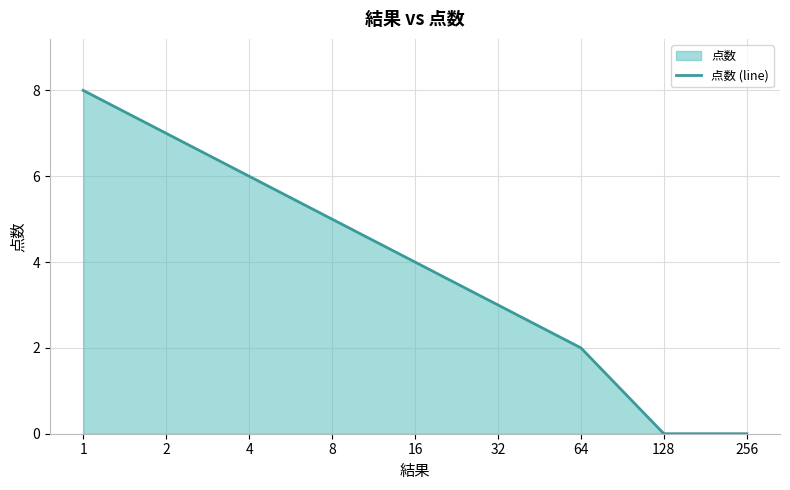

Rank the categories by value from lowest to highest.

128, 256, 64, 32, 16, 8, 4, 2, 1